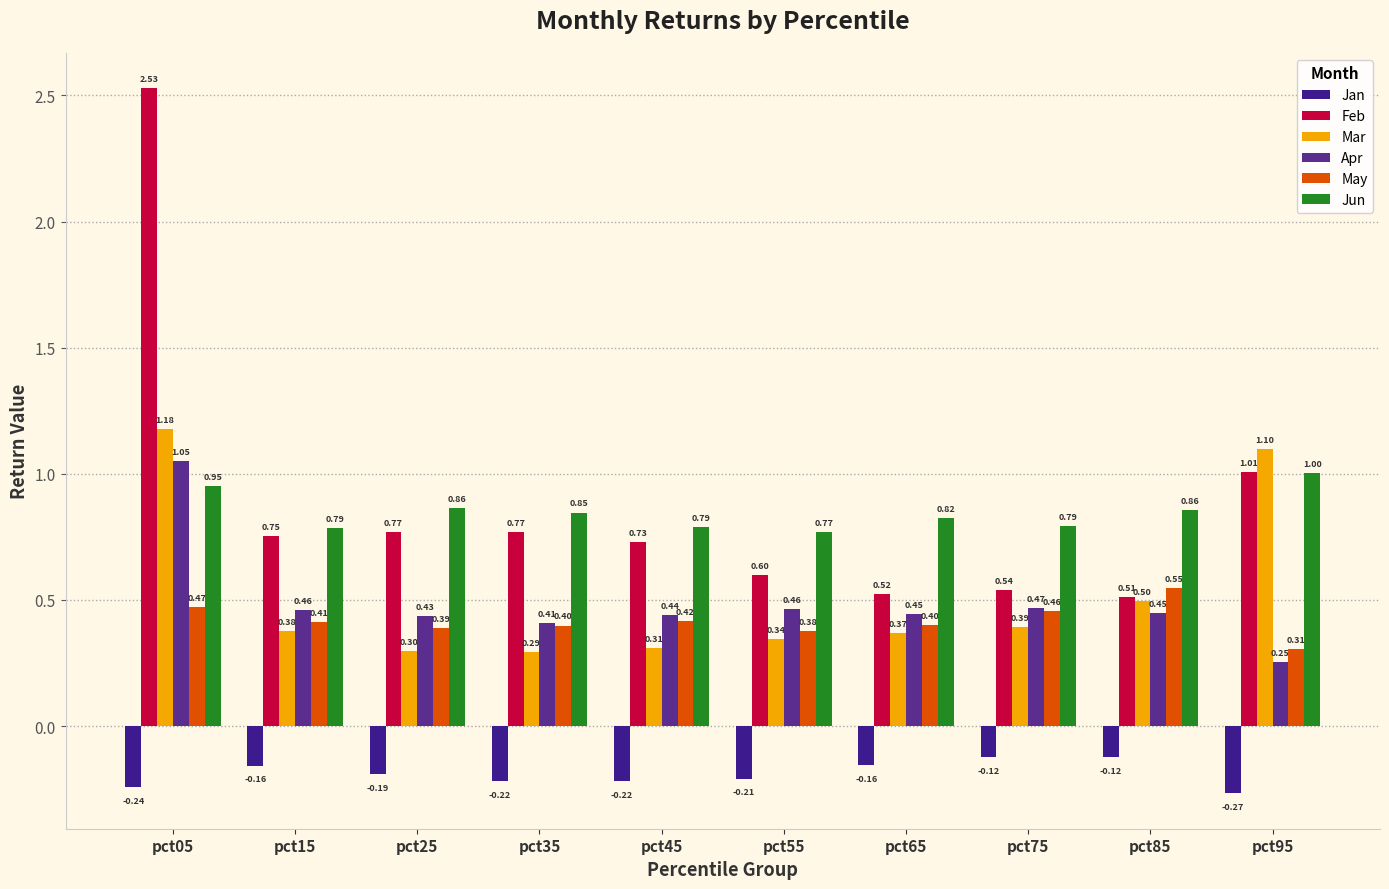

How many distinct data groups are displayed?

6